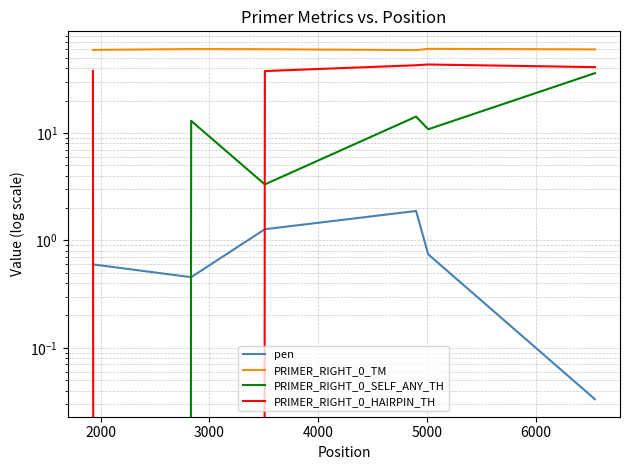

Reading left to right, list all the values displayed in this chart.

pen: 0.6	0.5	1.3	1.9	0.7	0.0
PRIMER_RIGHT_0_TM: 59.4	60.5	60.3	59.1	60.7	60.0
PRIMER_RIGHT_0_SELF_ANY_TH: 0.0	13.0	3.3	14.2	10.8	36.1
PRIMER_RIGHT_0_HAIRPIN_TH: 37.9	0.0	37.7	42.7	43.4	41.0